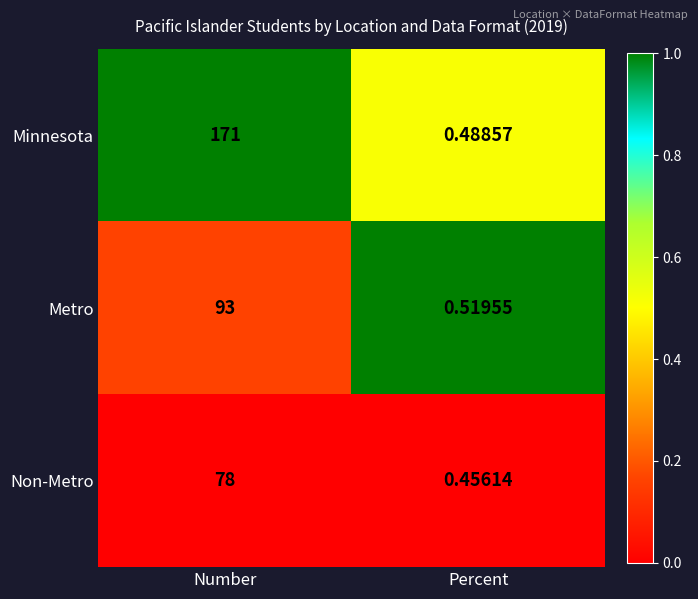

Which series has the largest total across all categories?

Minnesota